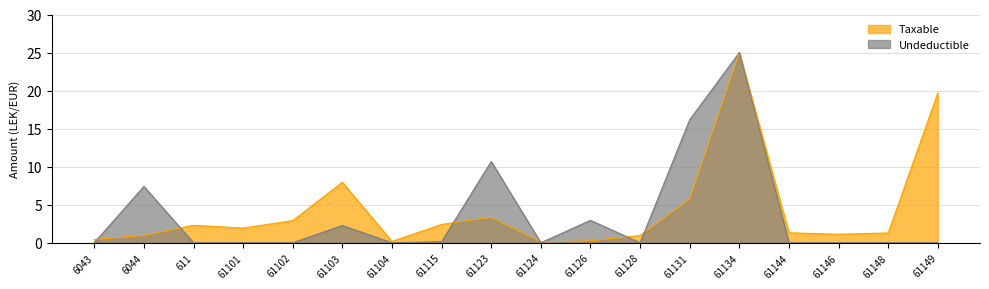

Where is the first local minimum for Taxable?

61101